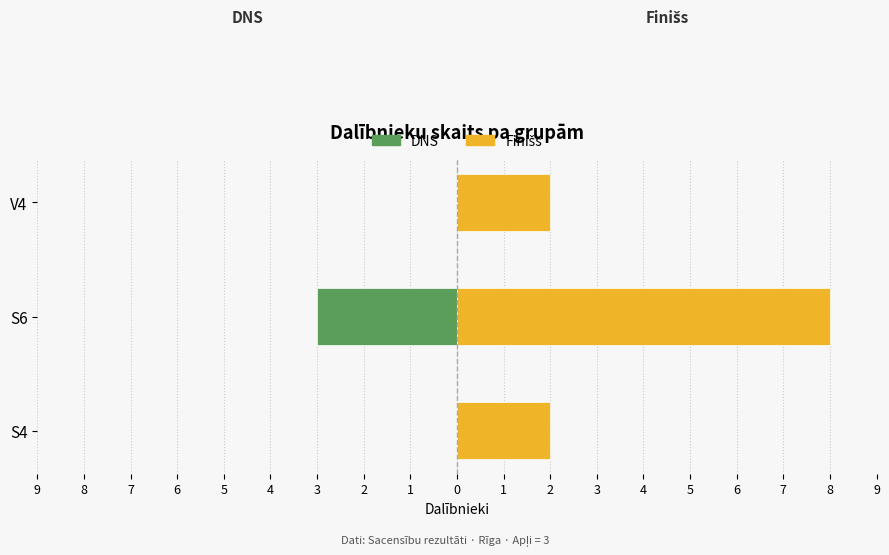

Count the number of data series in this chart.

2